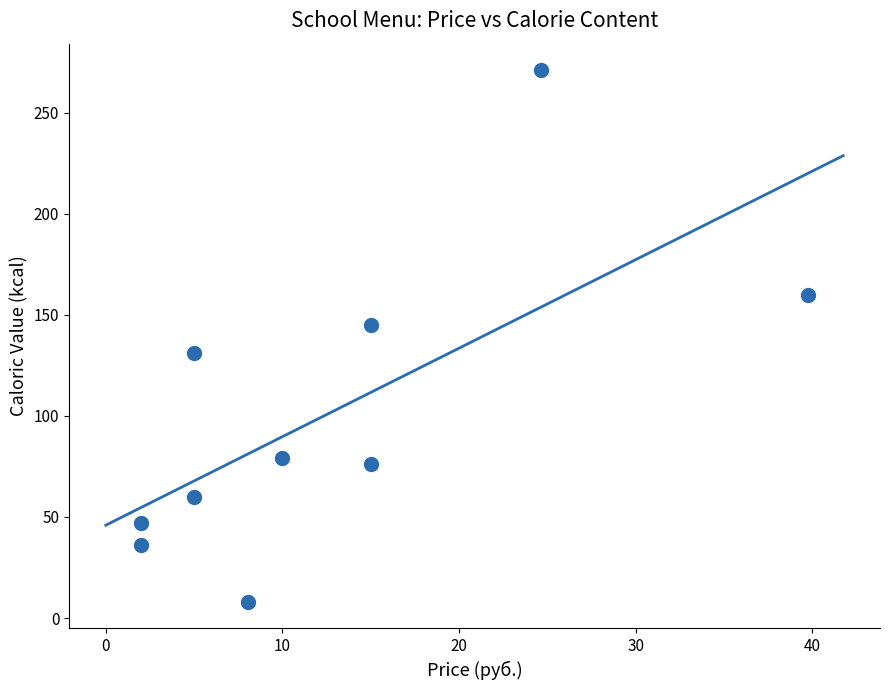

What is the average Y value?

101